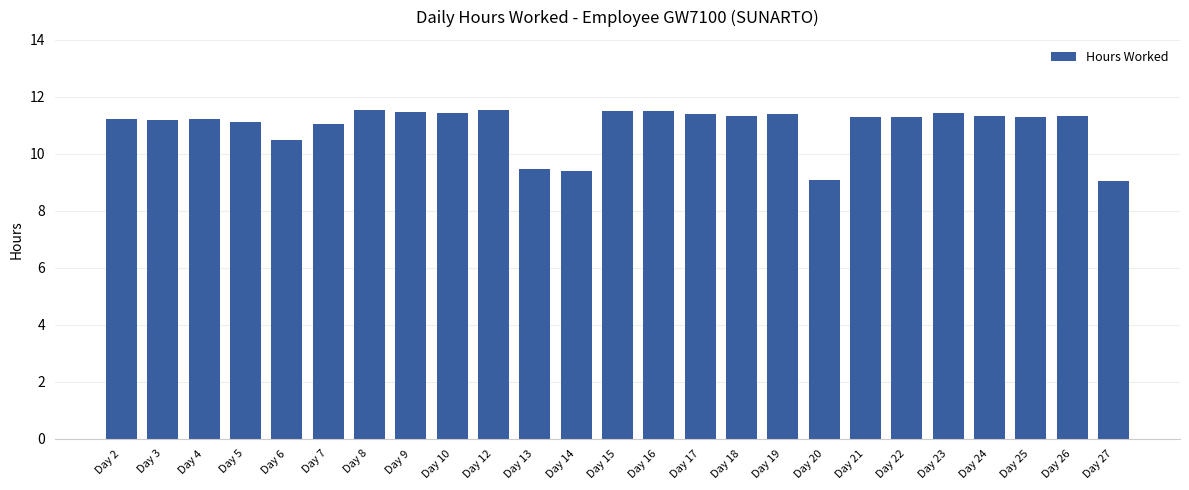

What is the change in value from Day 16 to Day 25?

-0.2